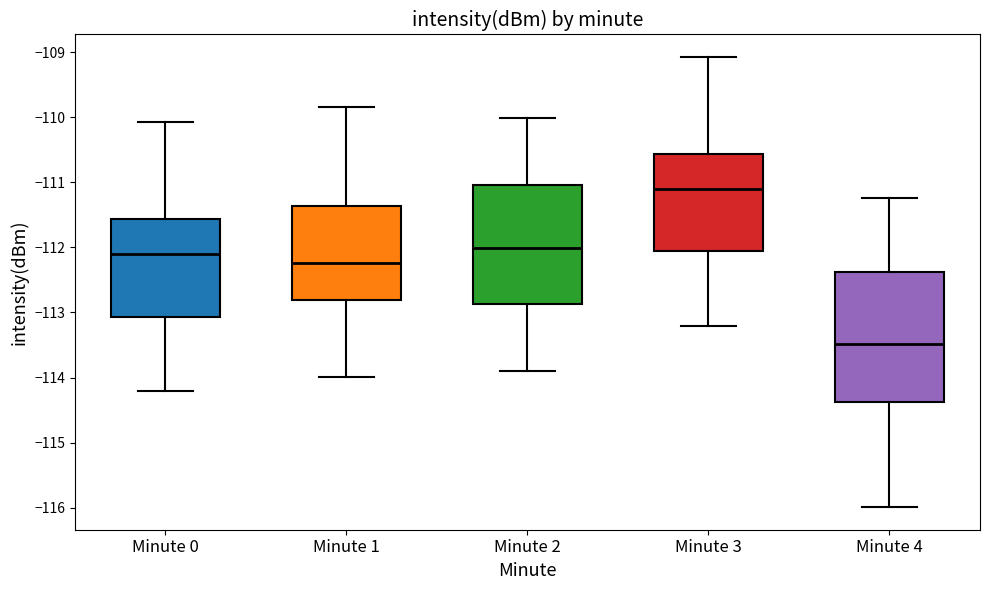

Where is the lower edge of the box for Minute 0 on the y-axis? The values are not printed on the chart, so give them approximately, as read against the axis.

-113.1